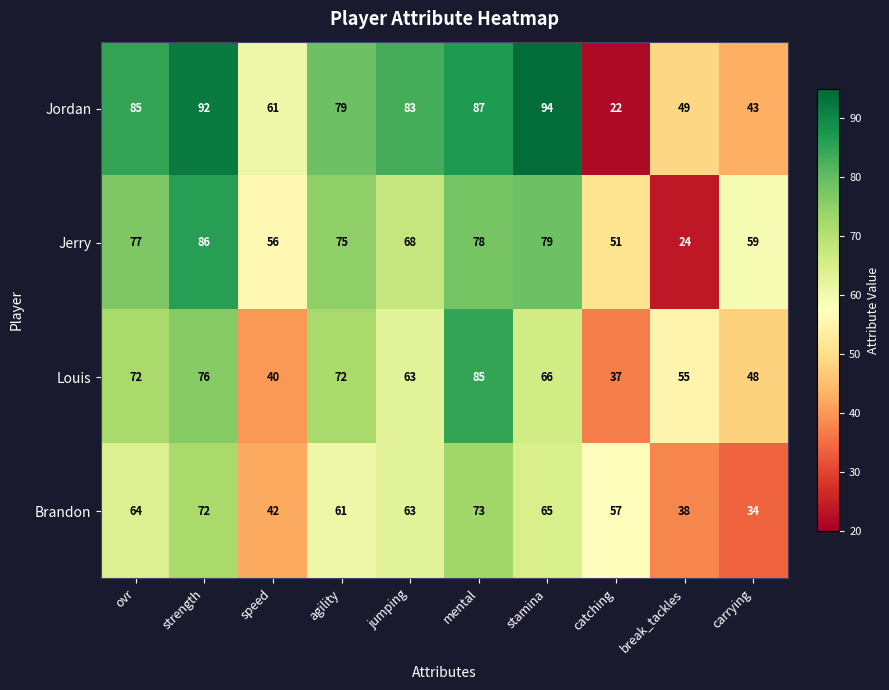

What is the minimum value shown in the chart?

22